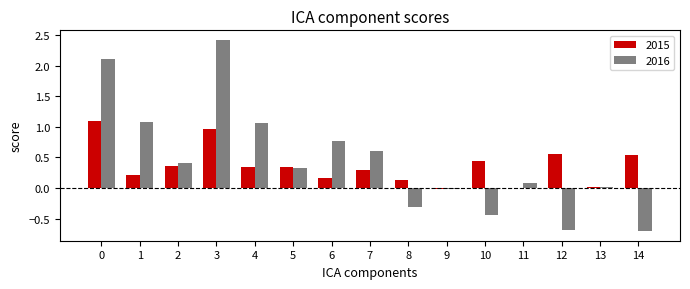

Which series changed the most between 7 and 10?

2016